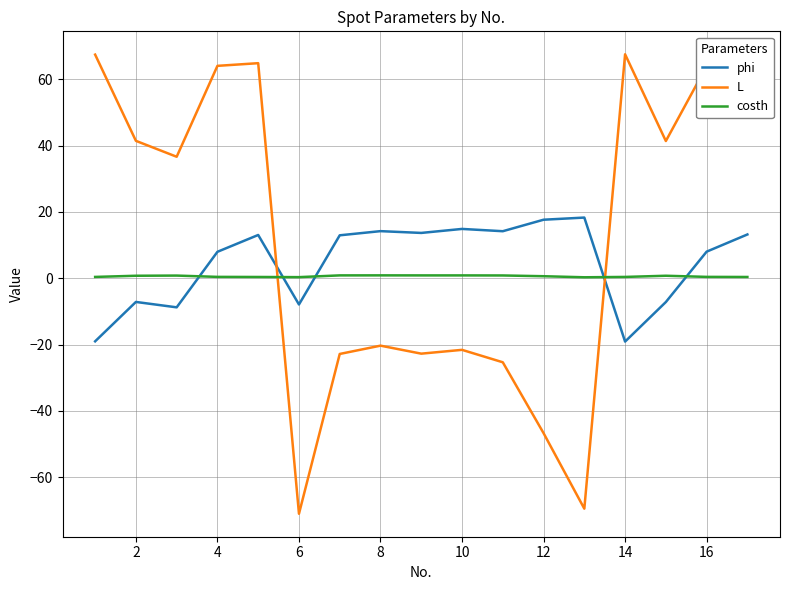

Rank the series by their average value, from lowest to highest.

costh, phi, L